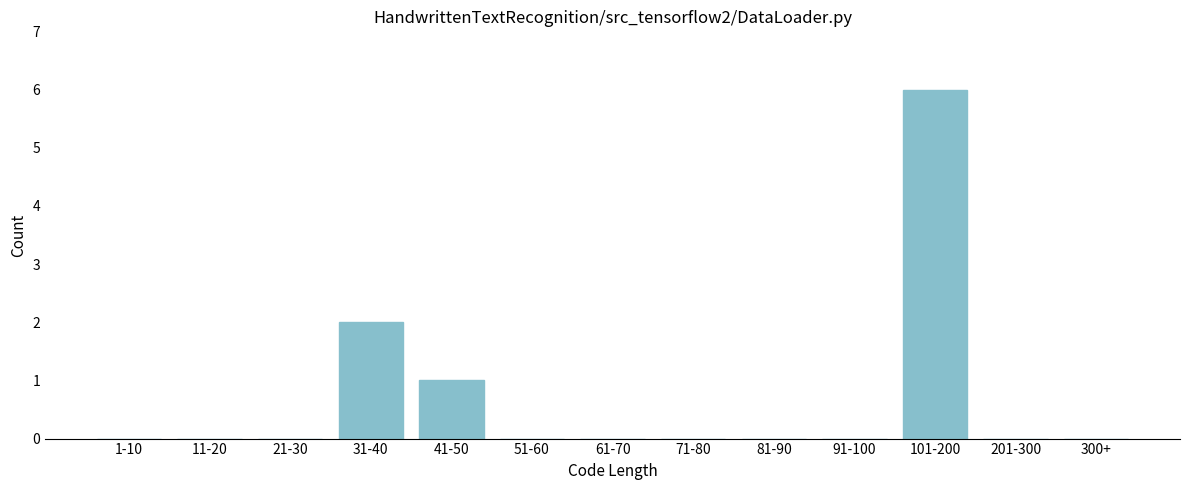

Reading right to left, extract all data points from this chart.

300+=0	201-300=0	101-200=6	91-100=0	81-90=0	71-80=0	61-70=0	51-60=0	41-50=1	31-40=2	21-30=0	11-20=0	1-10=0